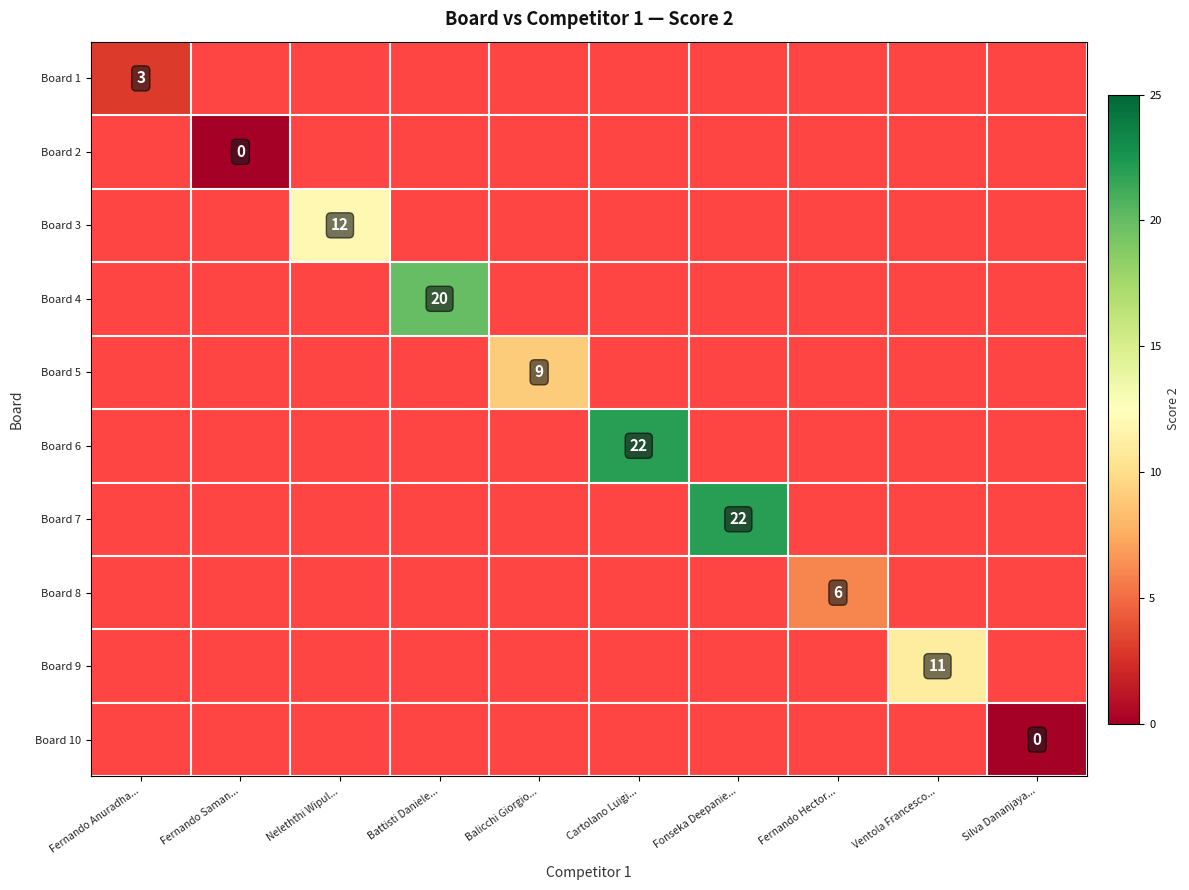

Is it true that Board 4 equals 7 at Battisti Daniele...?

False